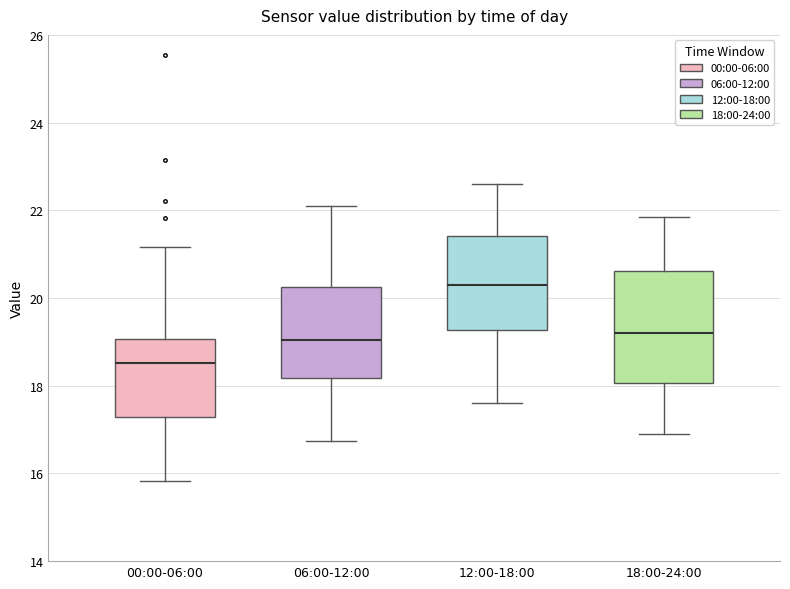

Where does the upper whisker of the box for 06:00-12:00 end on the y-axis? The values are not printed on the chart, so give them approximately, as read against the axis.

22.2